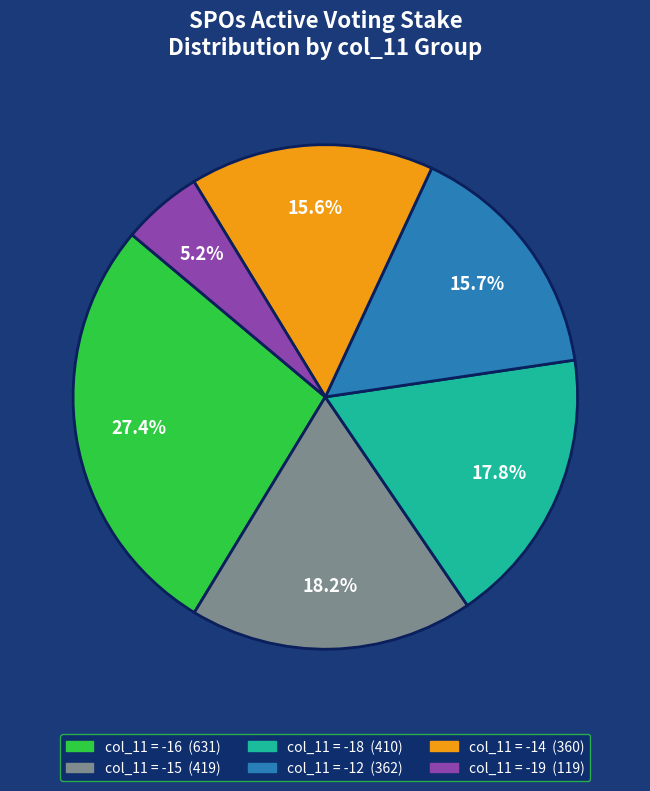

Is there a majority slice in this chart?

No